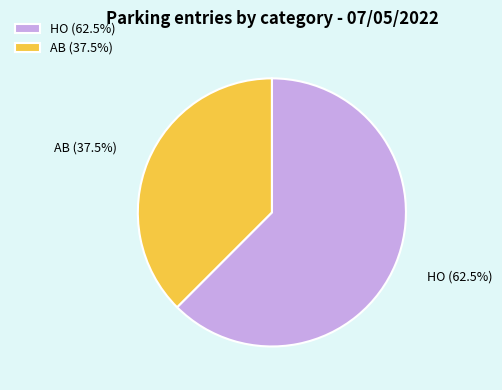

Which slice is the largest?

HO